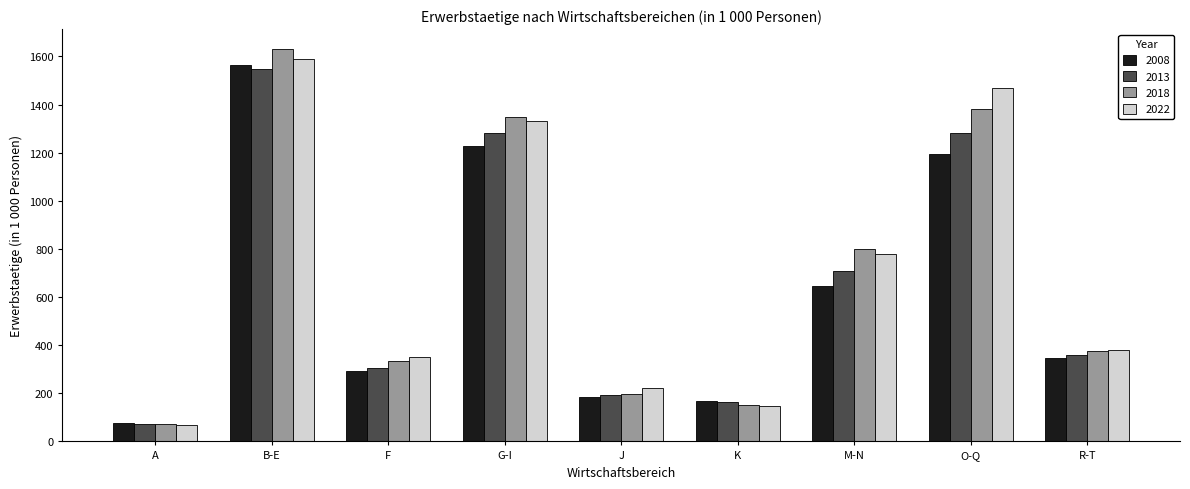

Which series has the largest range (max minus min)?

2018